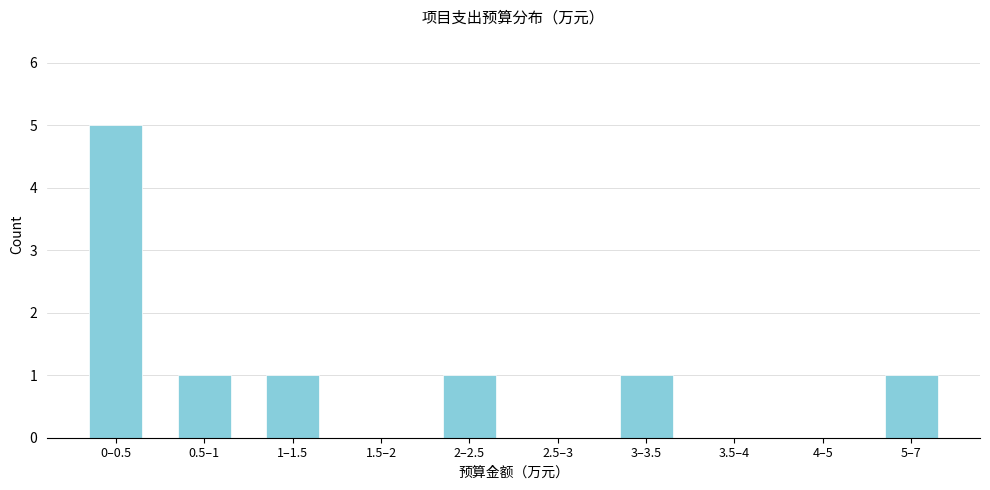

Reading right to left, transcribe all the data shown in this chart.

5–7=1	4–5=0	3.5–4=0	3–3.5=1	2.5–3=0	2–2.5=1	1.5–2=0	1–1.5=1	0.5–1=1	0–0.5=5